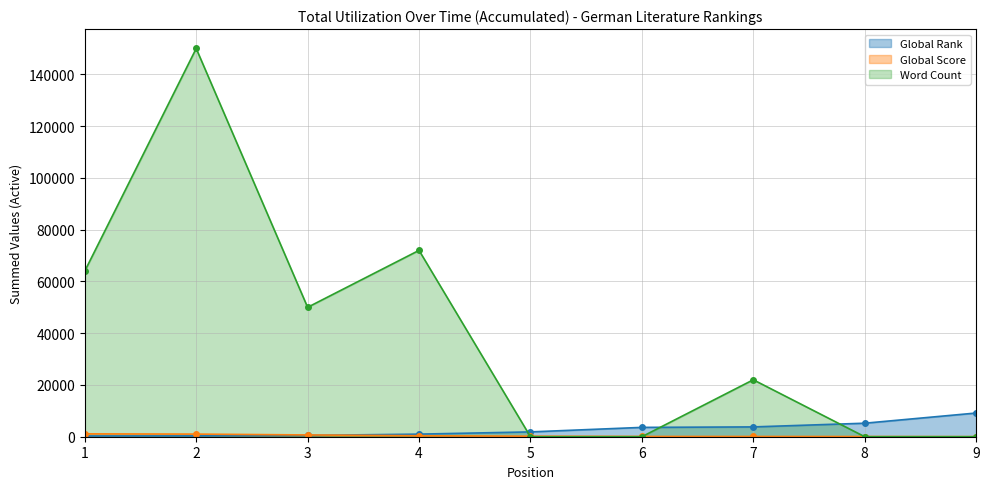

How many values in the Word Count series exceed 22000?

4